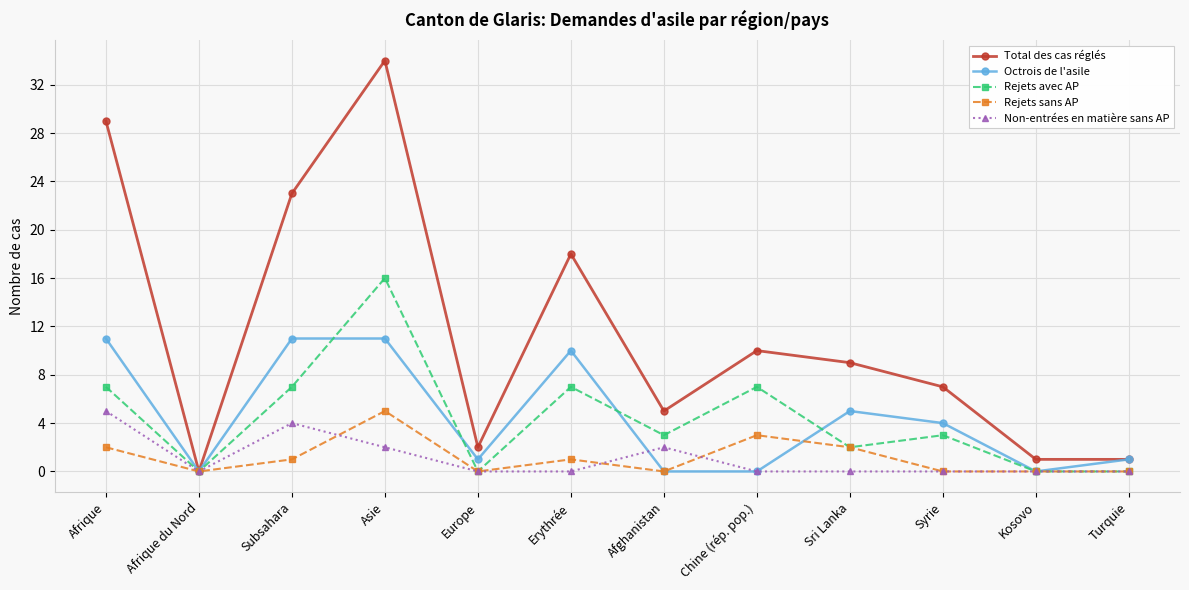

Count the number of data series in this chart.

5